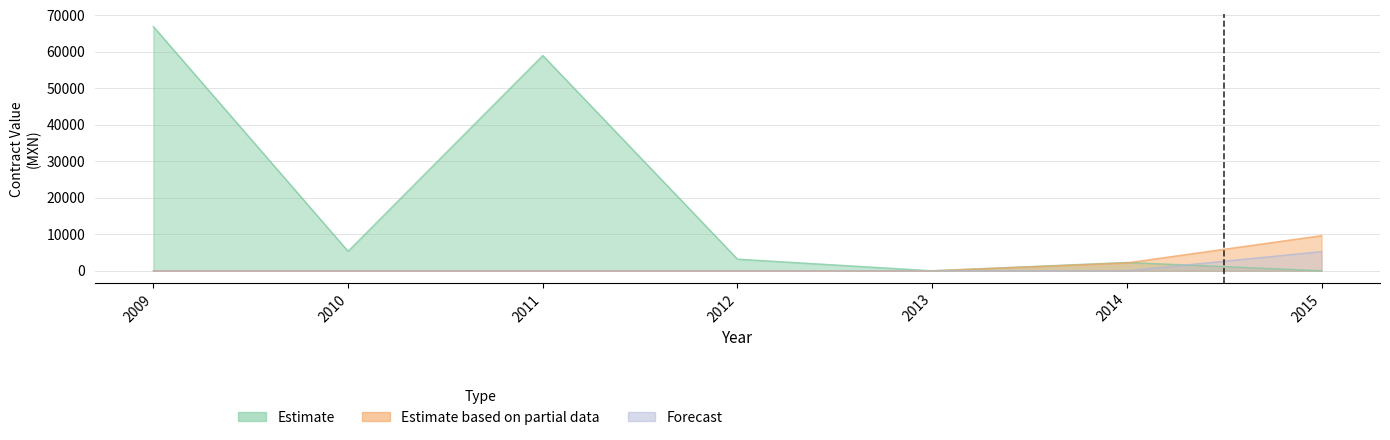

What is the difference between the Forecast values at 2013 and 2015?

5258.7